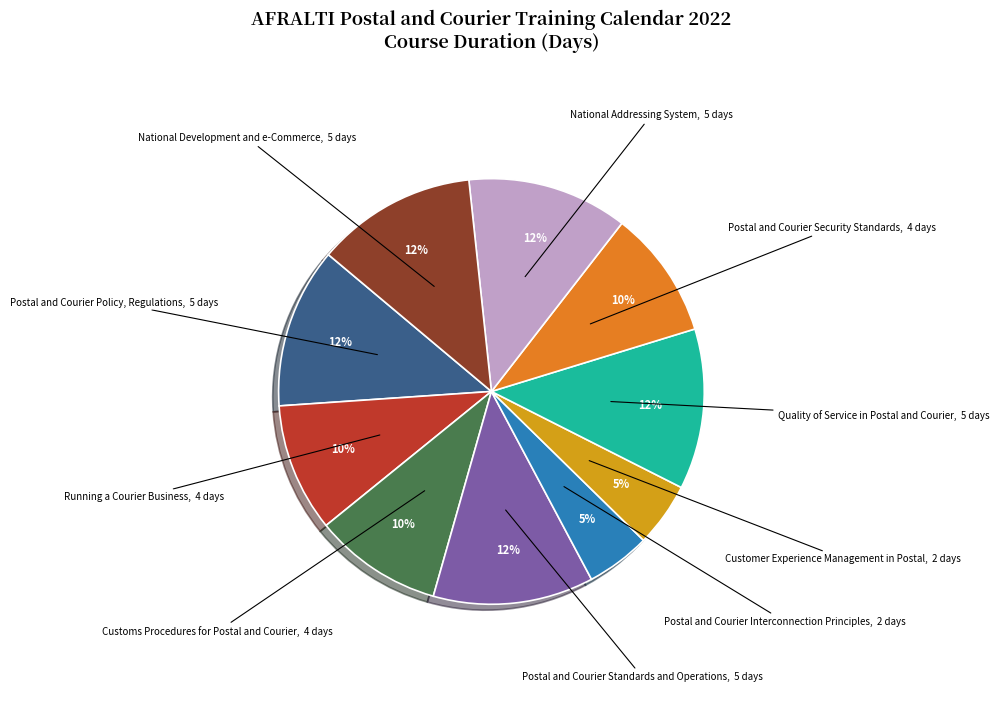

Is there any slice that represents more than half of the pie?

No